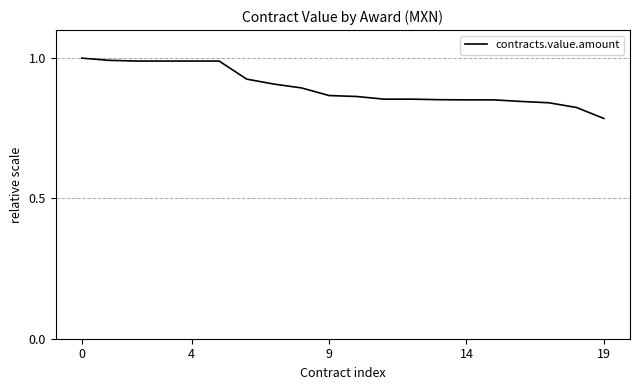

What is the greatest value displayed?

1.0